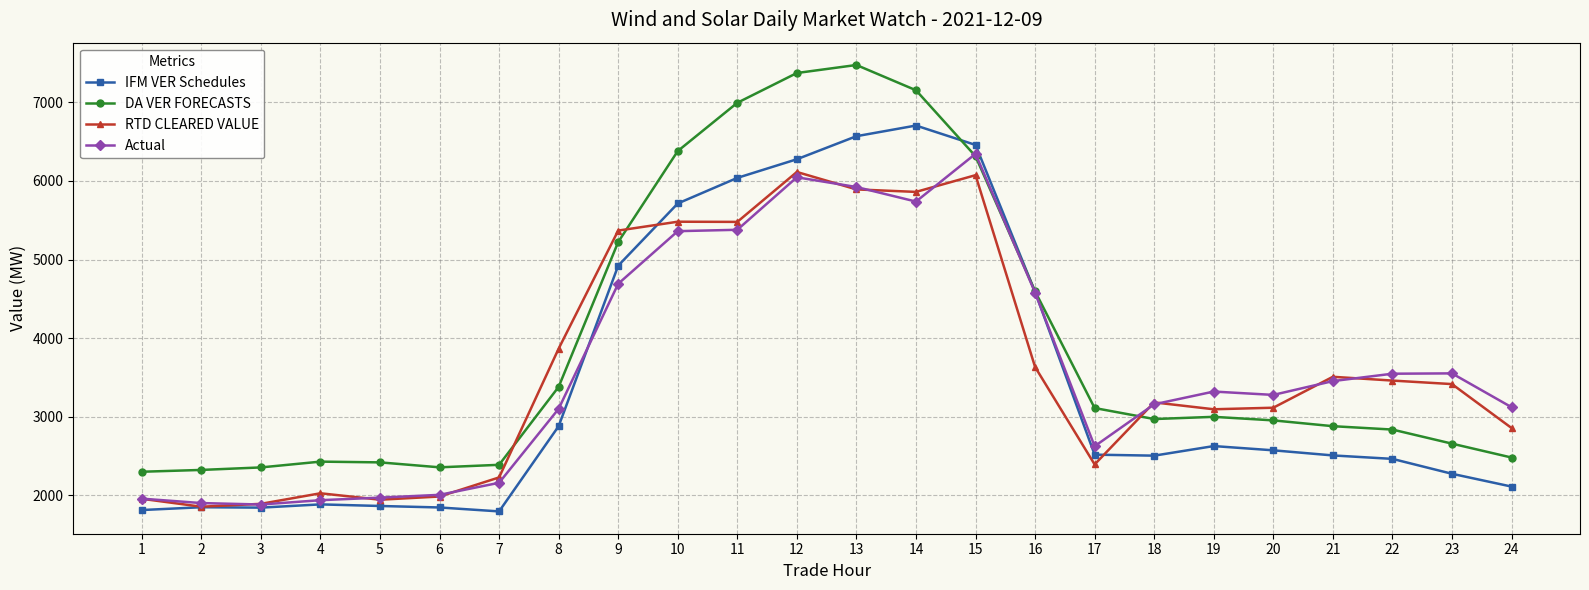

What is the value of the IFM VER Schedules point at the 1st from the left?

1814.9